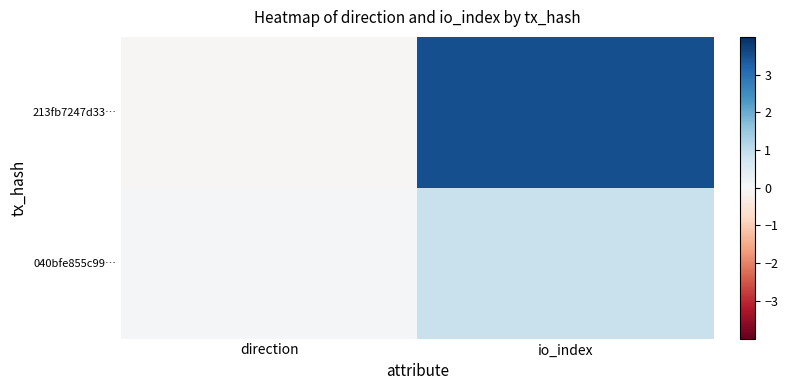

Rank the series by their maximum value, from highest to lowest.

213fb7247d33…, 040bfe855c99…